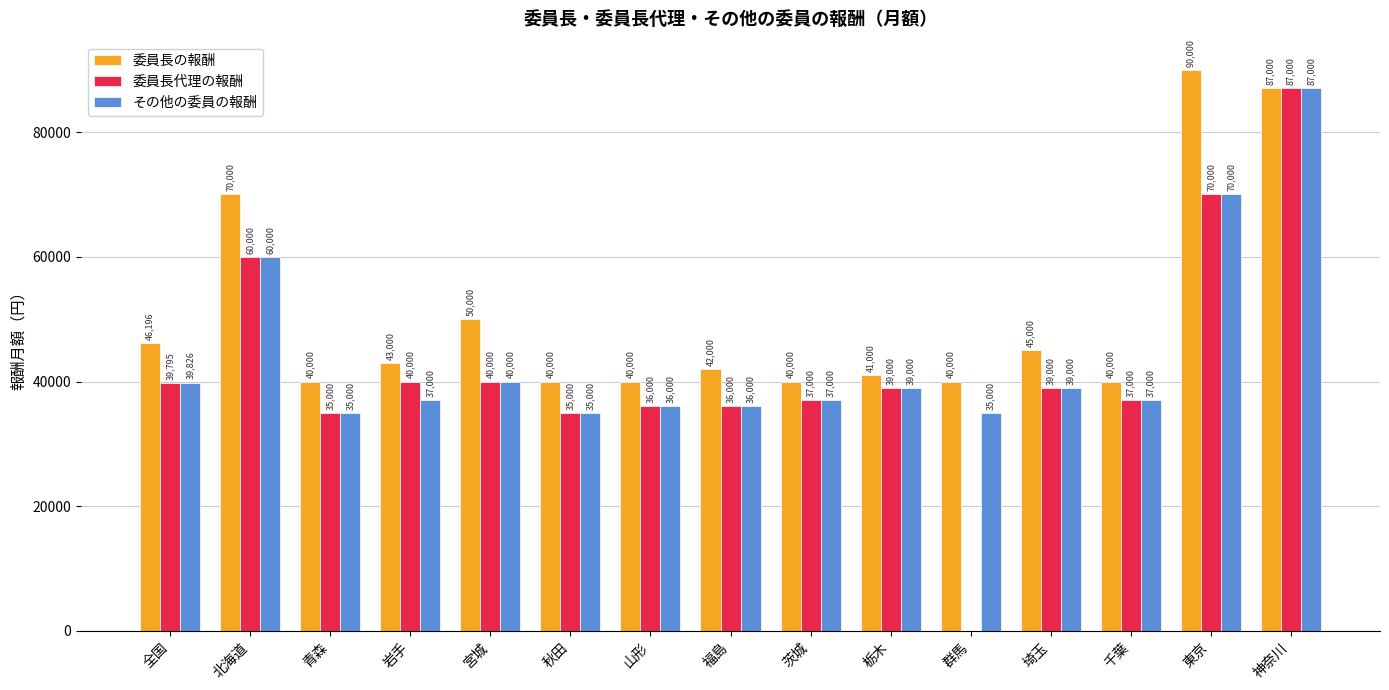

Which category has the highest value in the 委員長の報酬 series?

東京